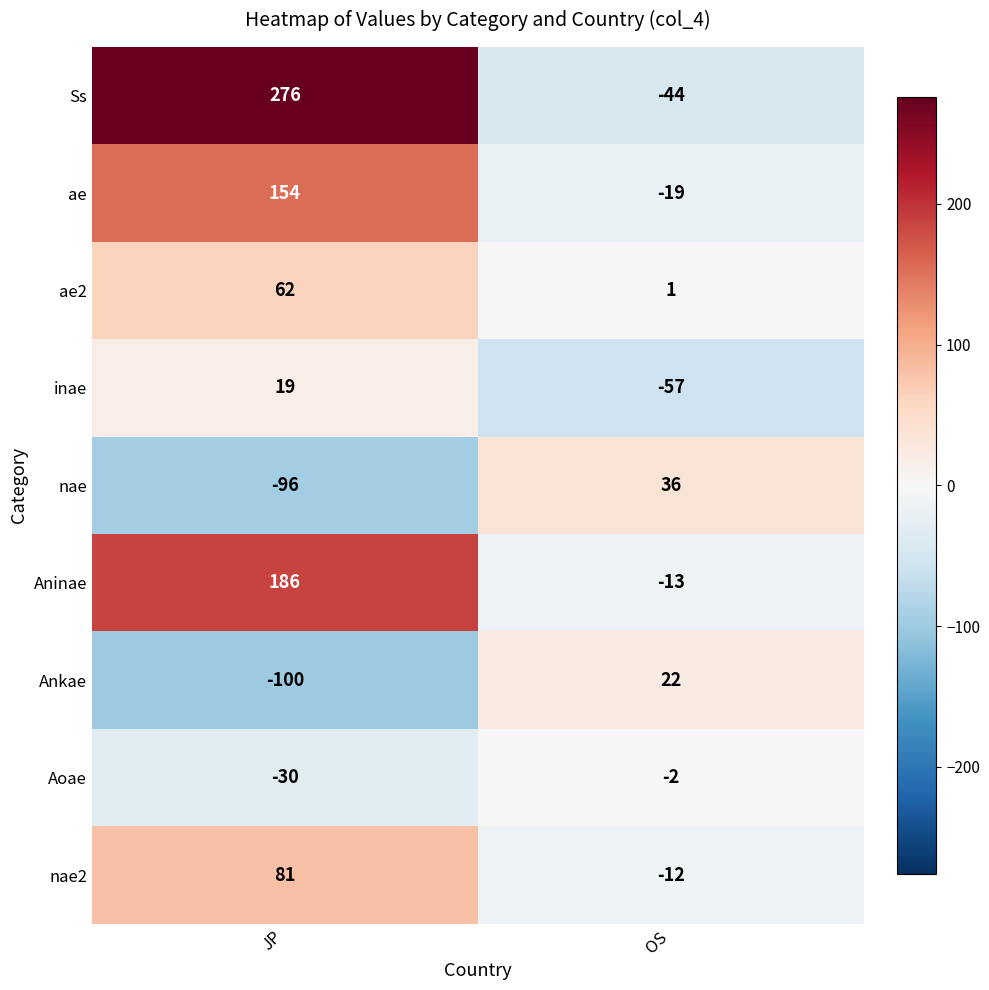

What is the sum of all nae values?

-60